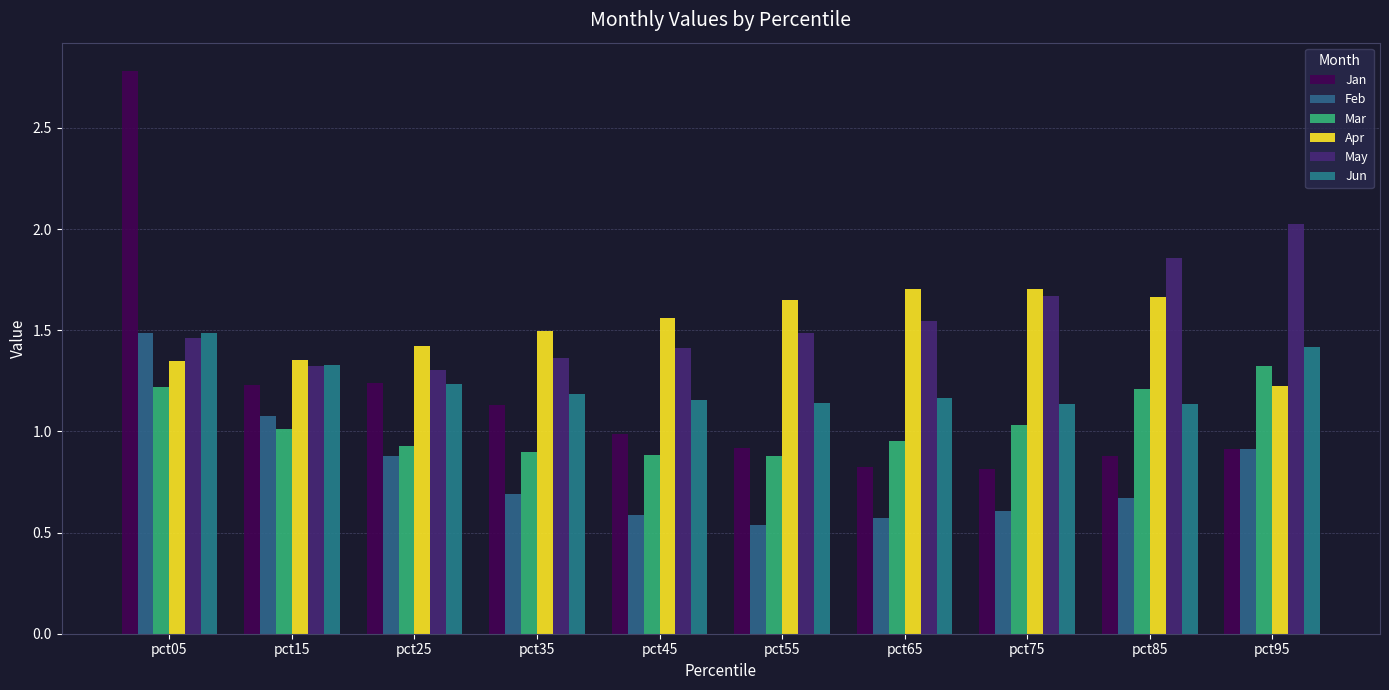

How many bars are there in each group?

6